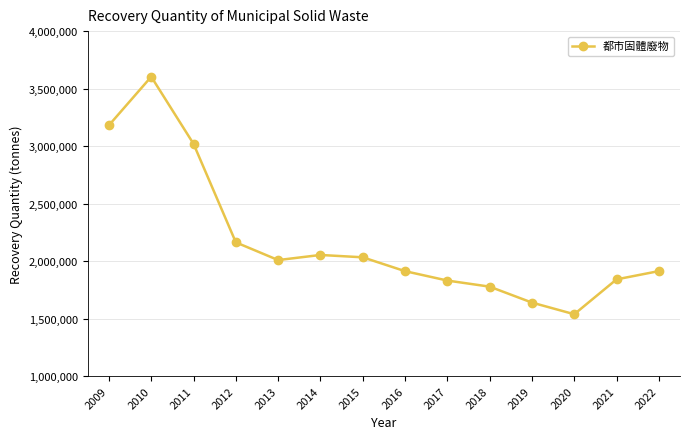

Does the chart display data point markers on the line(s)?

Yes